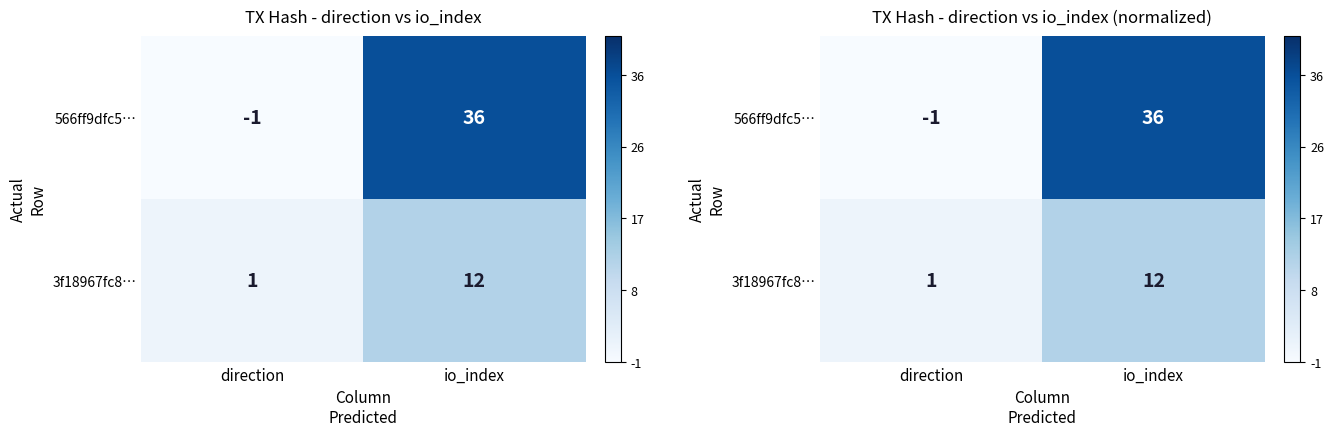

List the series in order of their overall mean, highest first.

566ff9dfc5…, 3f18967fc8…